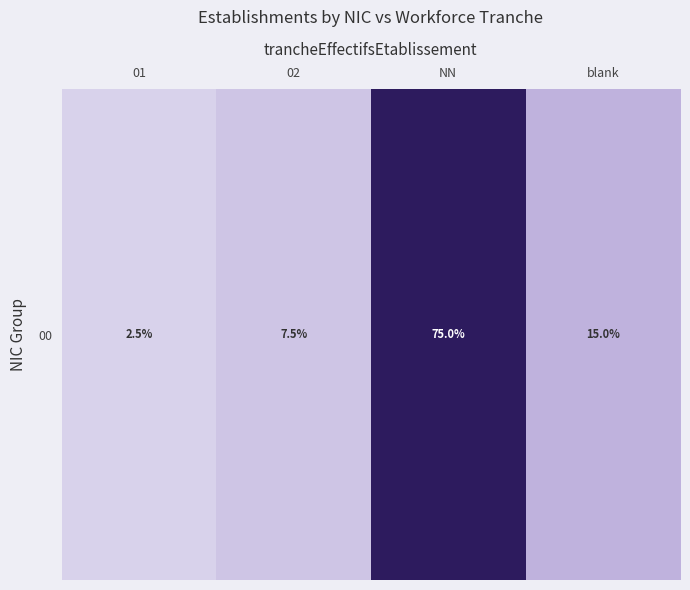

Approximately how many times larger is the value at NN compared to 01?

30.0